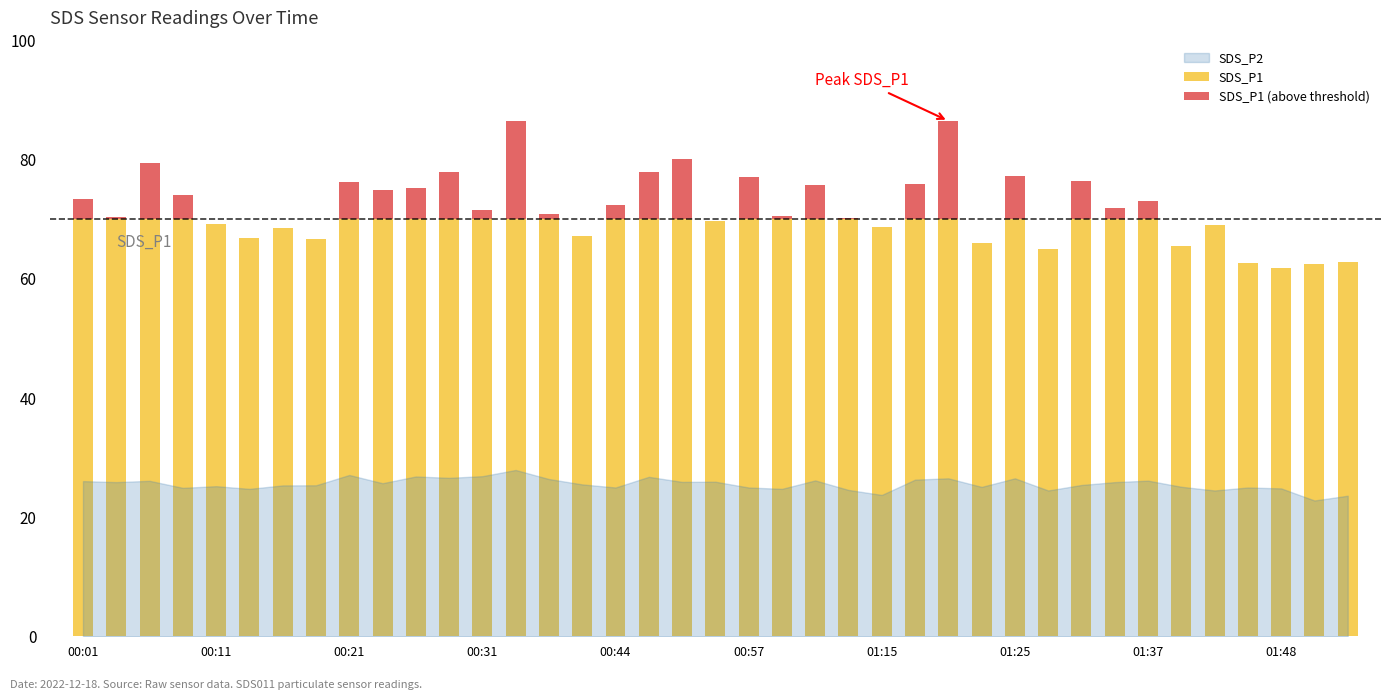

Is it true that SDS_P2 equals 32.0 at 2022/12/18 01:12?

False